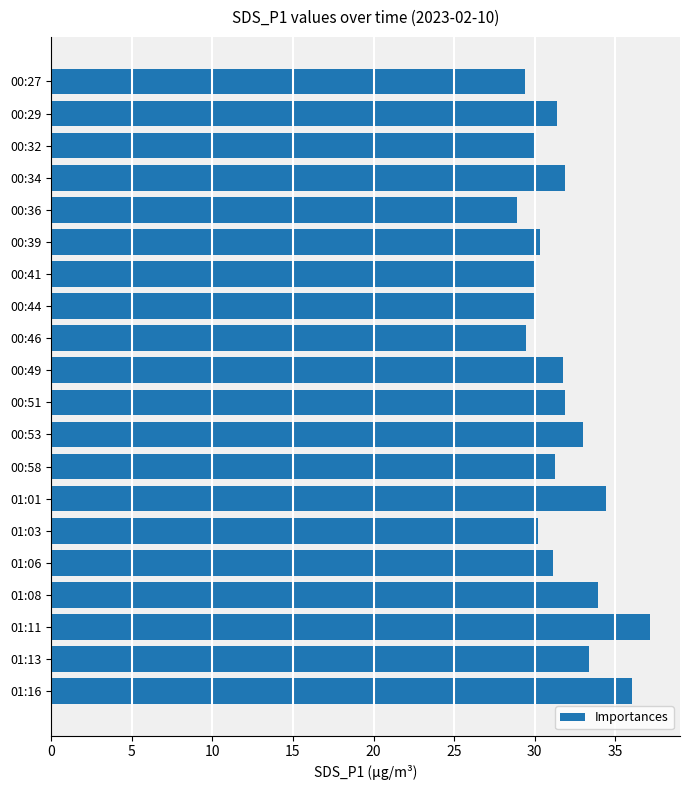

What is the sum of the values at 00:34 and 01:08?

65.8